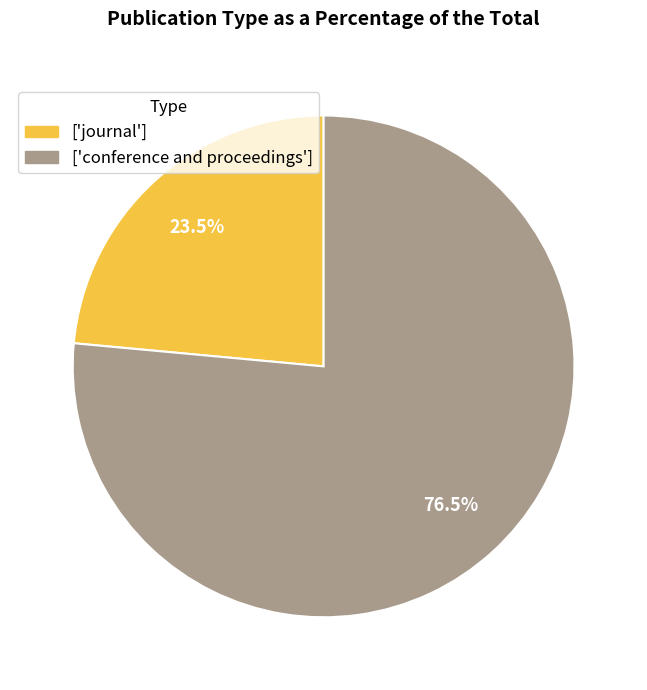

Which category has the smallest portion of the pie?

['journal']